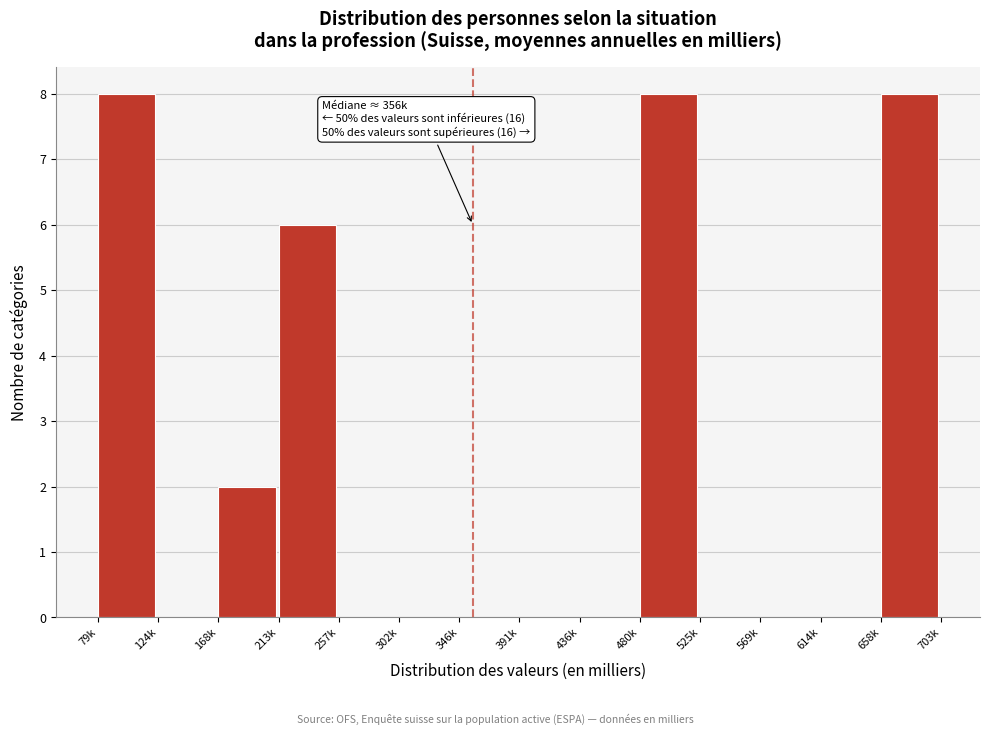

Reading left to right, what are all the values shown in this chart?

79k=8	124k=0	168k=2	213k=6	257k=0	302k=0	346k=0	391k=0	436k=0	480k=8	525k=0	569k=0	614k=0	658k=8